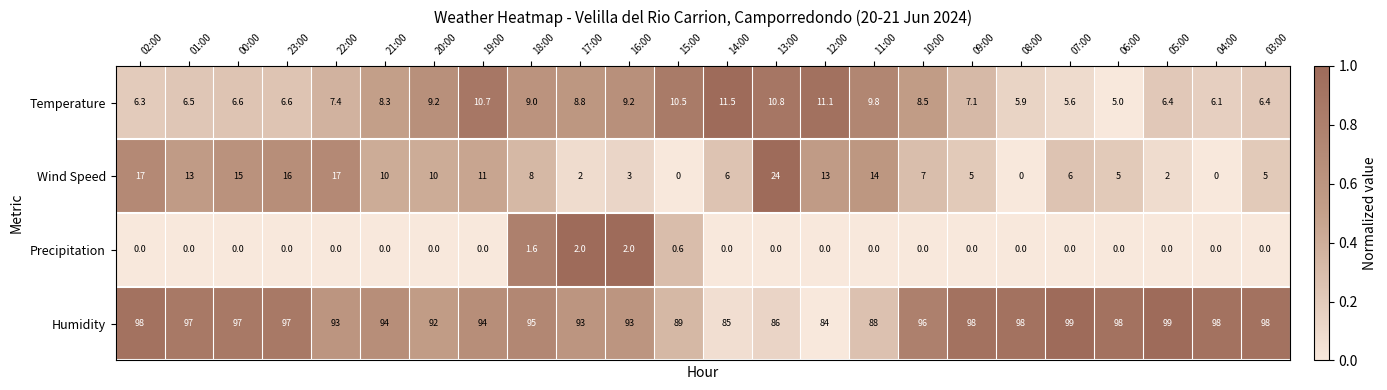

What is the sum of the Temperature values at 11:00 and 05:00?

16.2